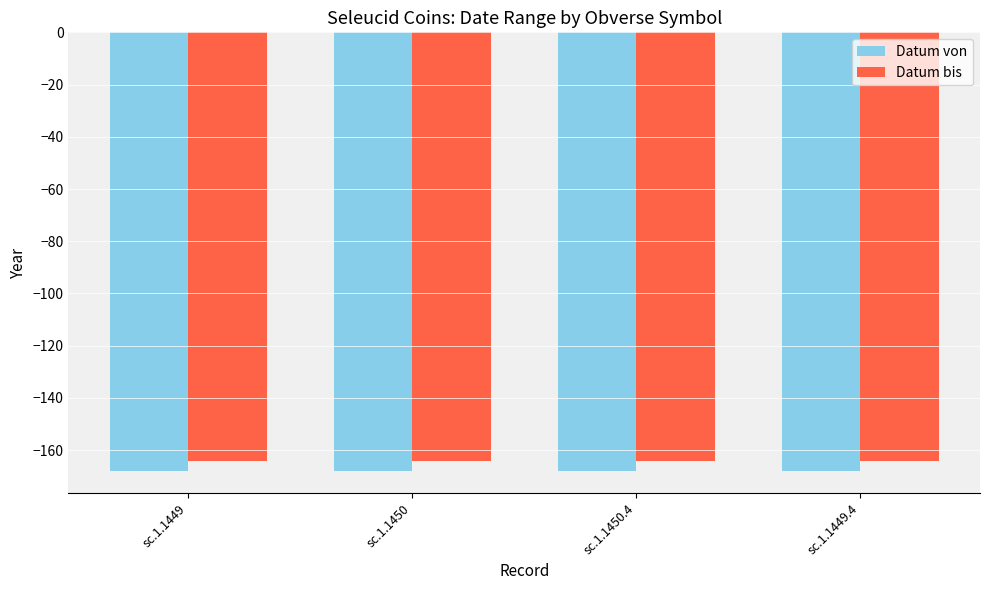

What is the spread (max minus min) of values at sc.1.1450.4?

4